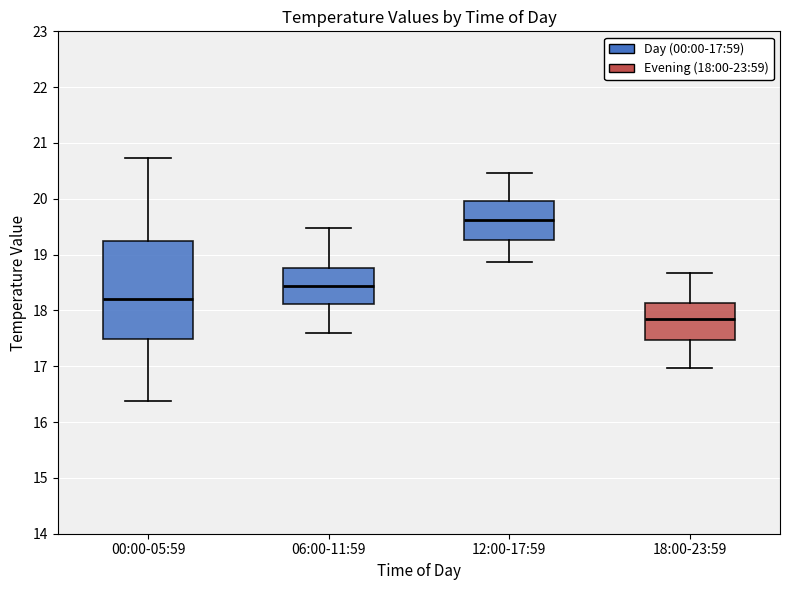

Which box is the tallest, from its lower edge to its upper edge?

00:00-05:59